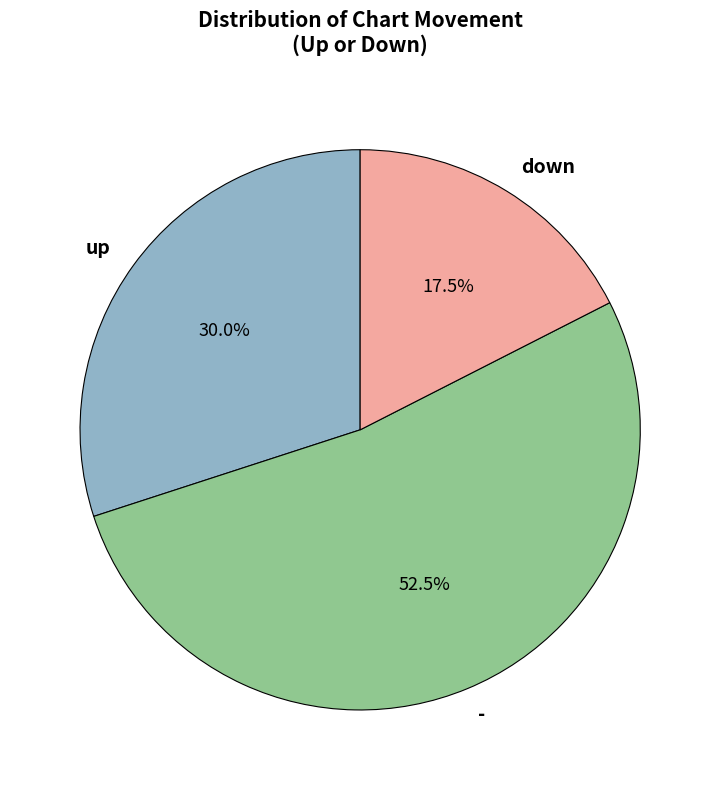

True or false: down accounts for 11% of the total.

False